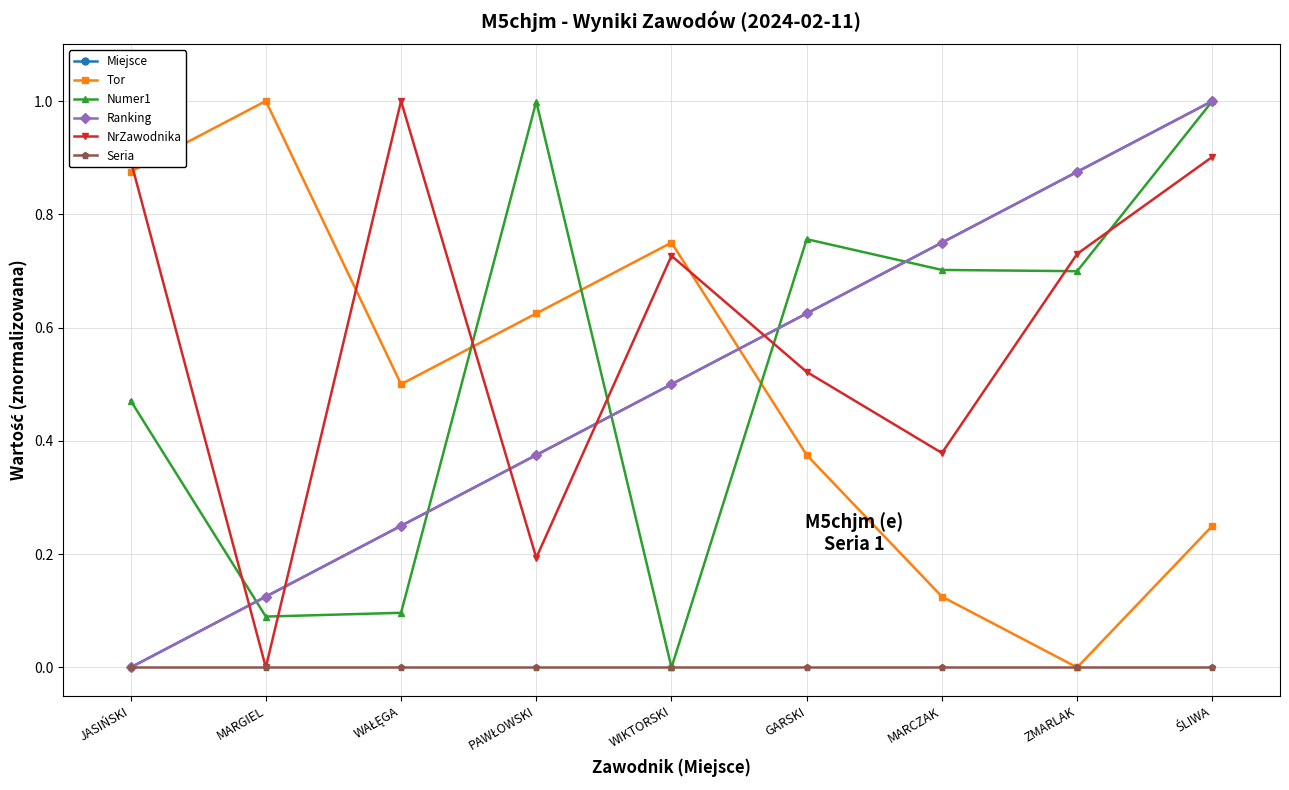

What is the maximum value shown in the chart?

1.0